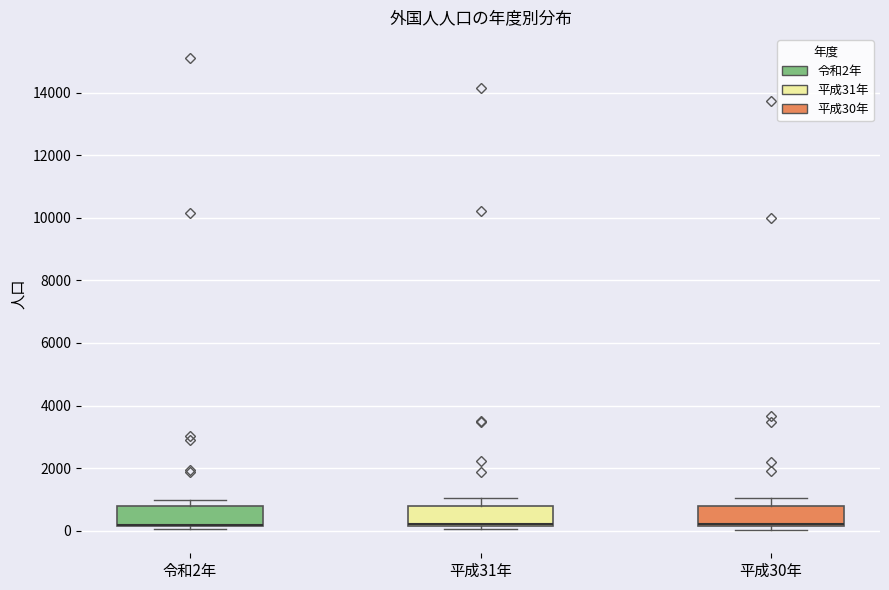

Reading left to right, transcribe this box plot: for each box, give where its median line is, the range the box spans, and where its two whiskers end, as read against the y-axis. The values are not printed on the chart, so give them approximately, as read against the axis.

令和2年: median 200 (drawn on the box's lower edge), box 200 to 800, whiskers 0 to 1000
平成31年: median 200 (drawn on the box's lower edge), box 200 to 800, whiskers 0 to 1000
平成30年: median 200 (just above the box's lower edge), box 200 to 800, whiskers 0 to 1000